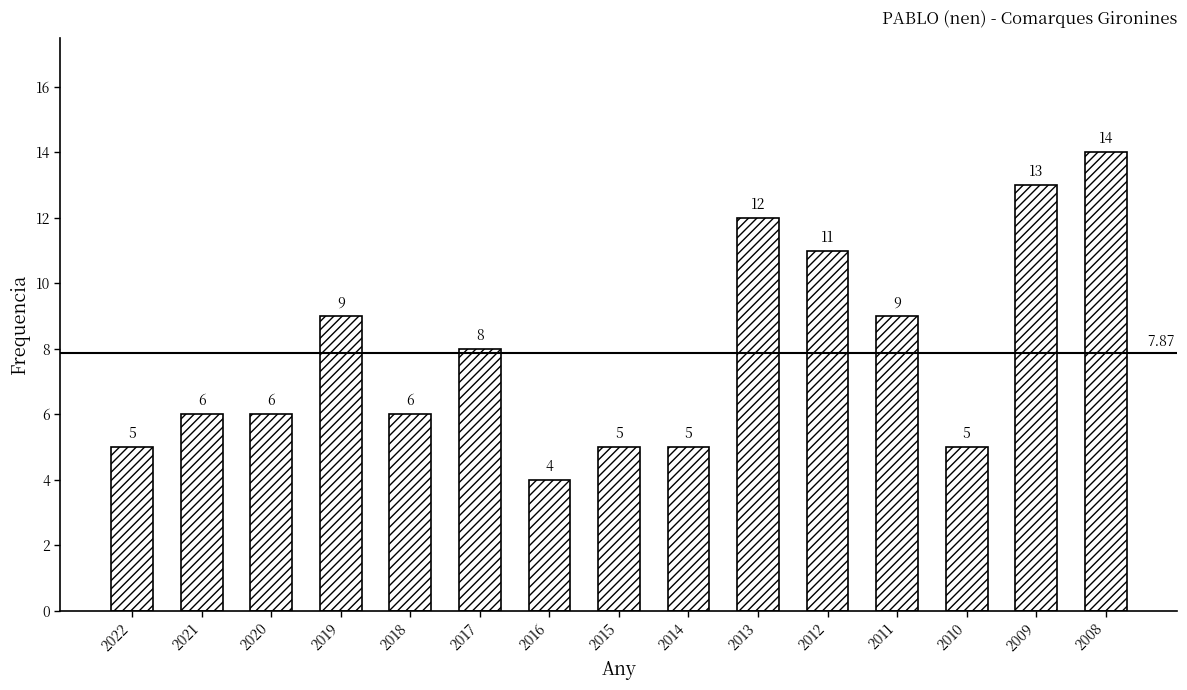

Which has a higher value, 2021 or 2010?

2021